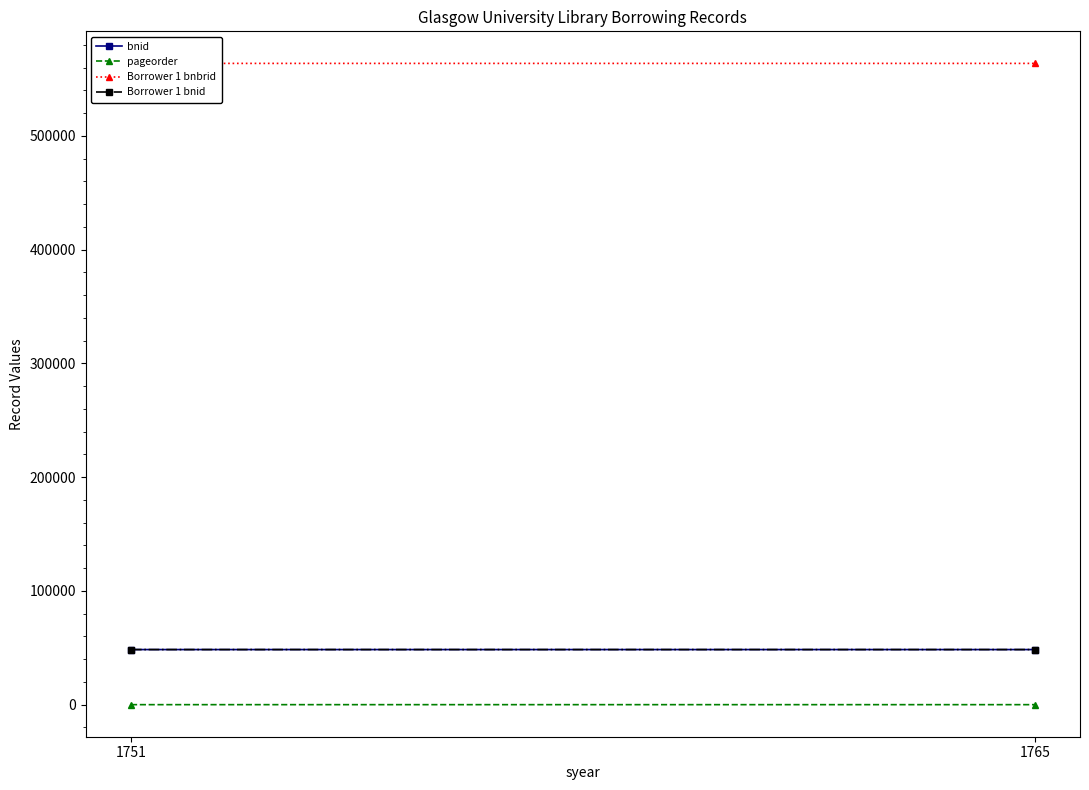

Is it true that Borrower 1 bnid equals 9840 at 1751?

False